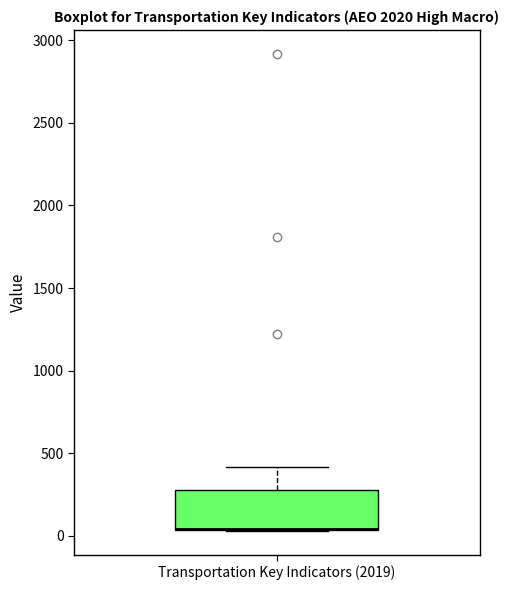

Where is the lower edge of the box for Transportation Key Indicators (2019) on the y-axis? The values are not printed on the chart, so give them approximately, as read against the axis.

50